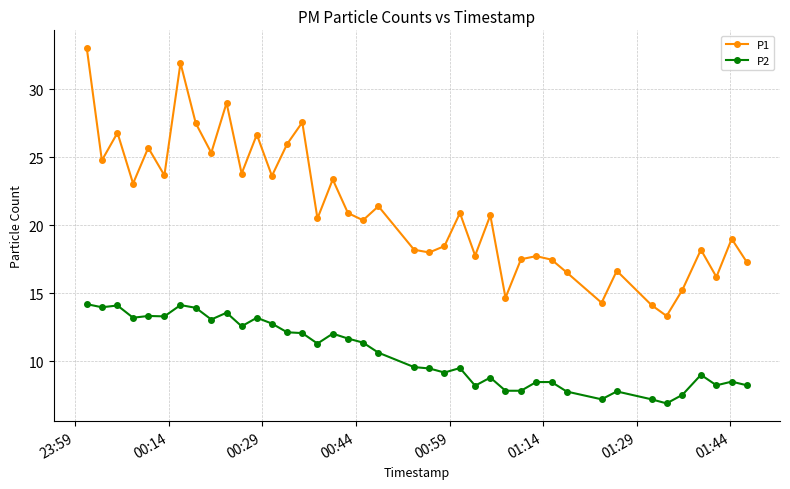

True or false: P2 has more than 2 points higher than both neighbors.

True